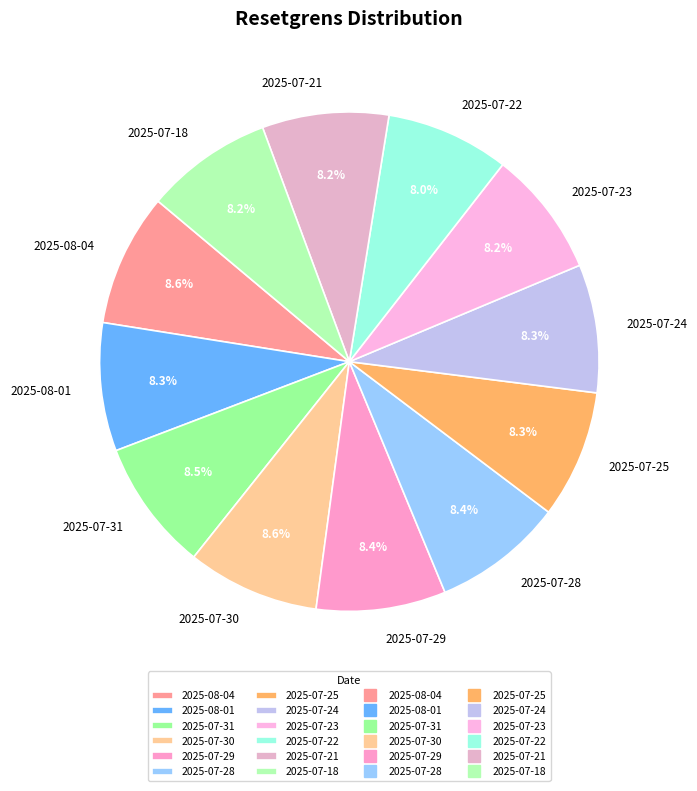

Is there a majority slice in this chart?

No